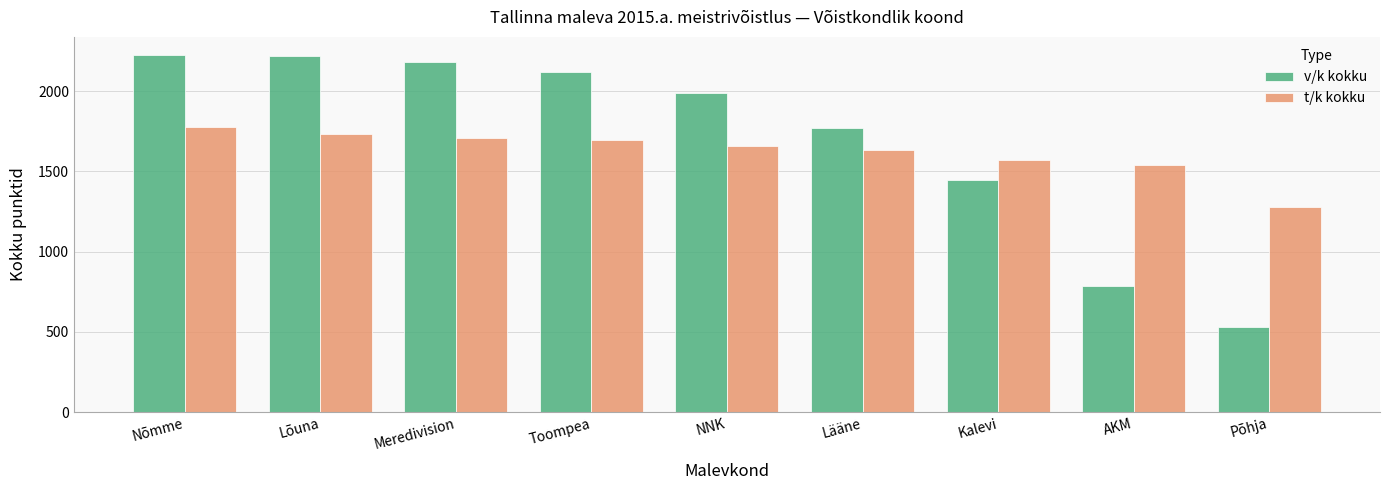

Are the bars horizontal?

No